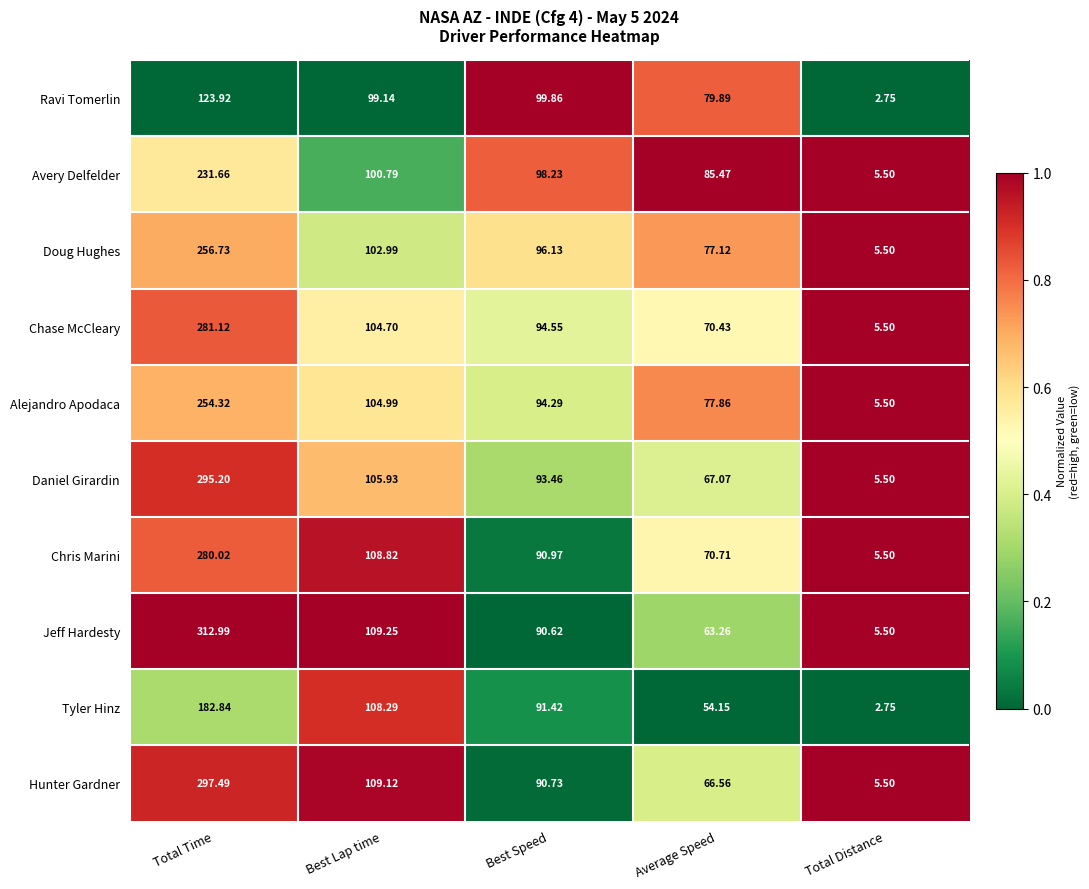

Rank the series by their maximum value, from lowest to highest.

Ravi Tomerlin, Tyler Hinz, Avery Delfelder, Alejandro Apodaca, Doug Hughes, Chris Marini, Chase McCleary, Daniel Girardin, Hunter Gardner, Jeff Hardesty